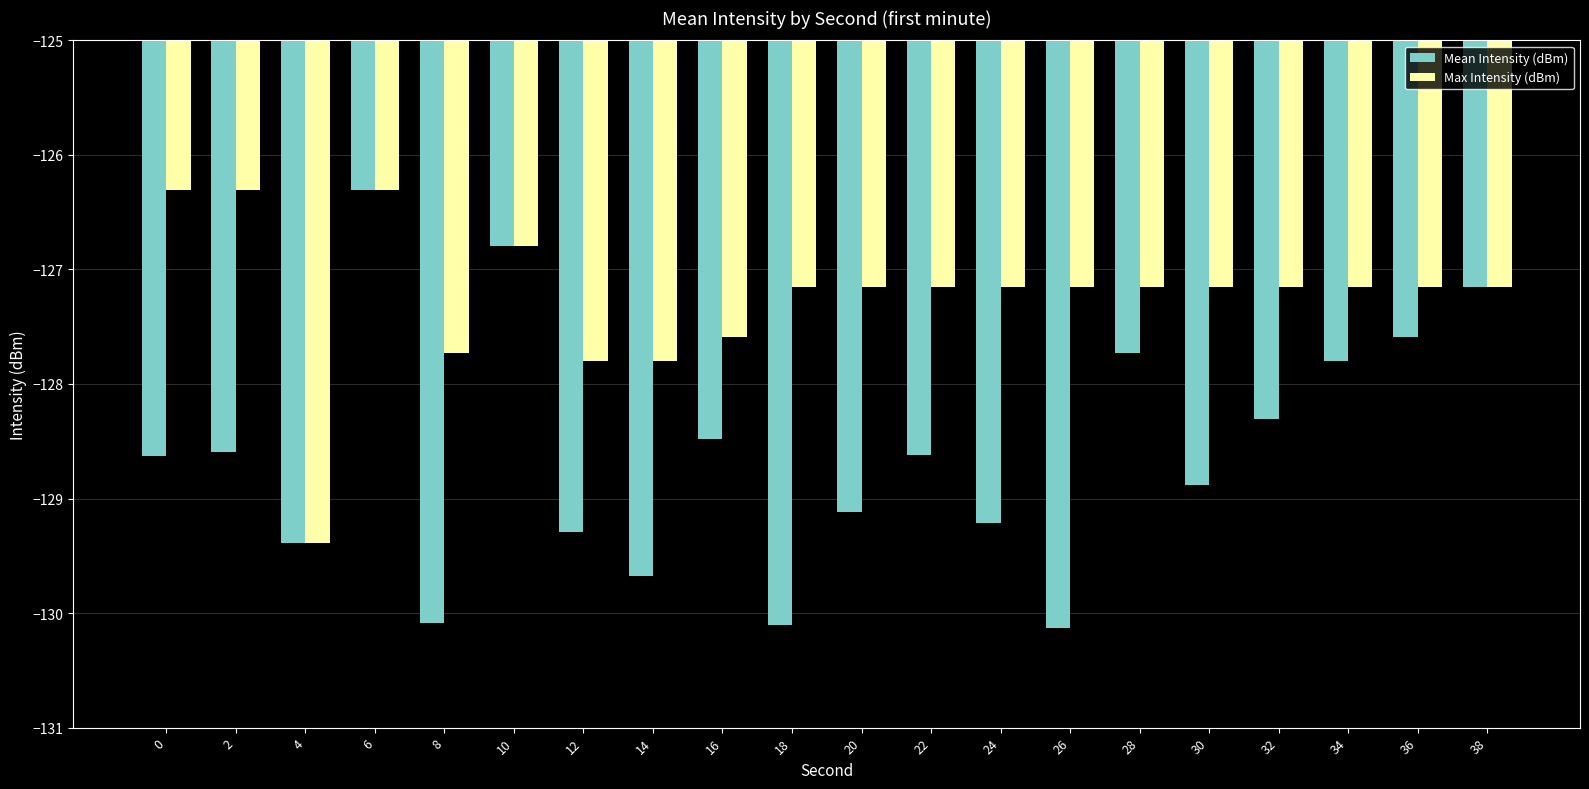

What is the spread (max minus min) of values at 8?

2.4